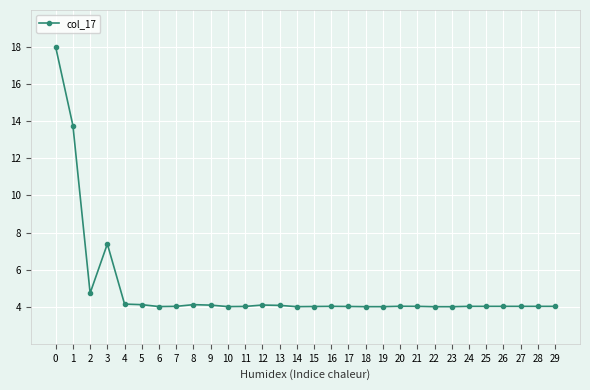

What is the value of the 17th point from the left?

4.0